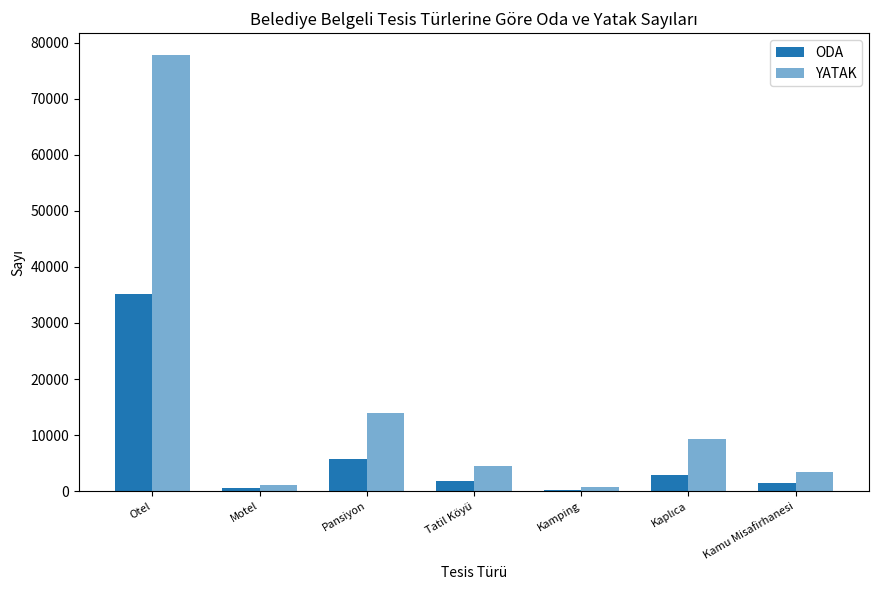

List the labels in order of YATAK value, smallest first.

Kamping, Motel, Kamu Misafirhanesi, Tatil Köyü, Kaplıca, Pansiyon, Otel